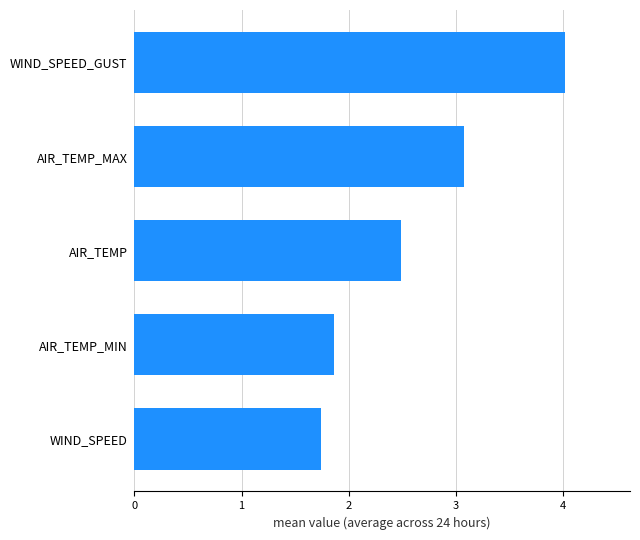

Between AIR_TEMP and WIND_SPEED, which is larger?

AIR_TEMP